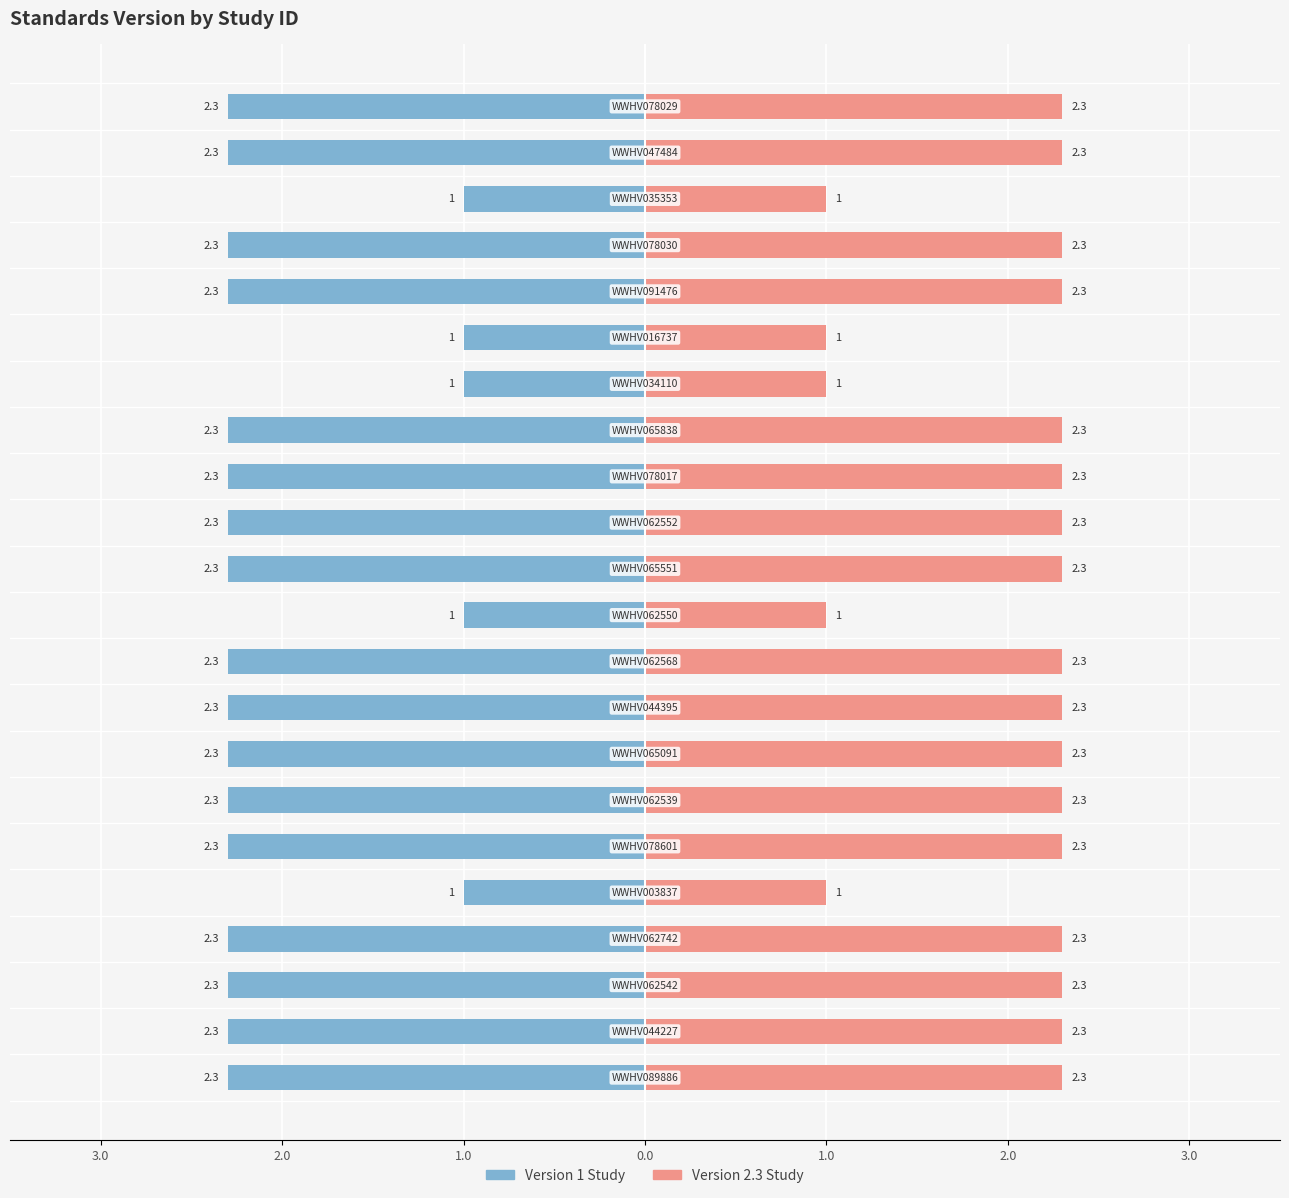

List the series in order of their overall mean, highest first.

Standards Version (right), Standards Version (left)